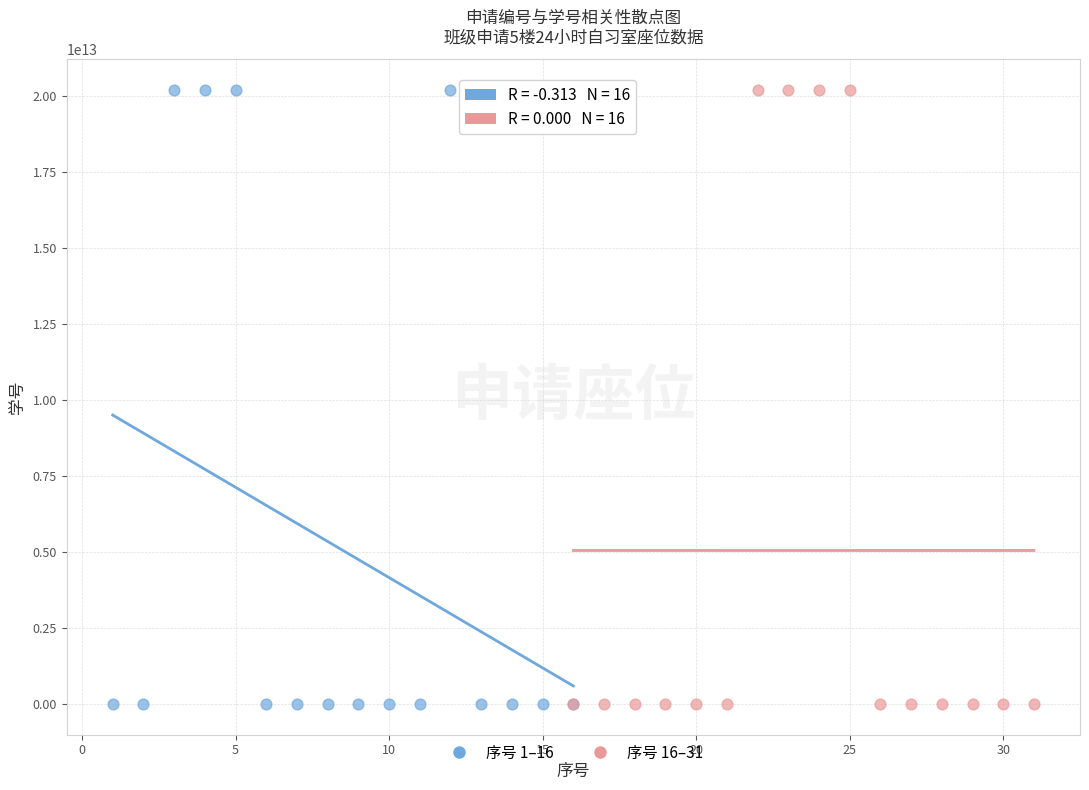

Which series has the widest spread of Y values?

序号 1–16